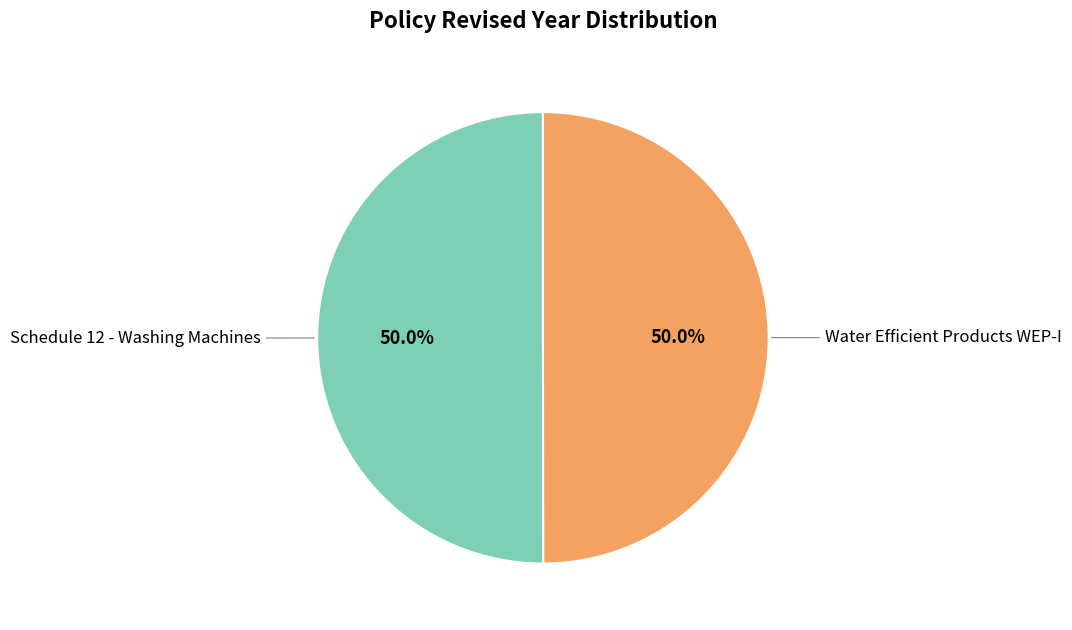

How many slices are in this pie chart?

2